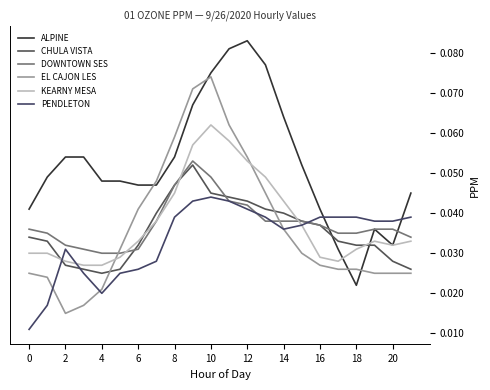

At which label does PENDLETON reach its peak?

10